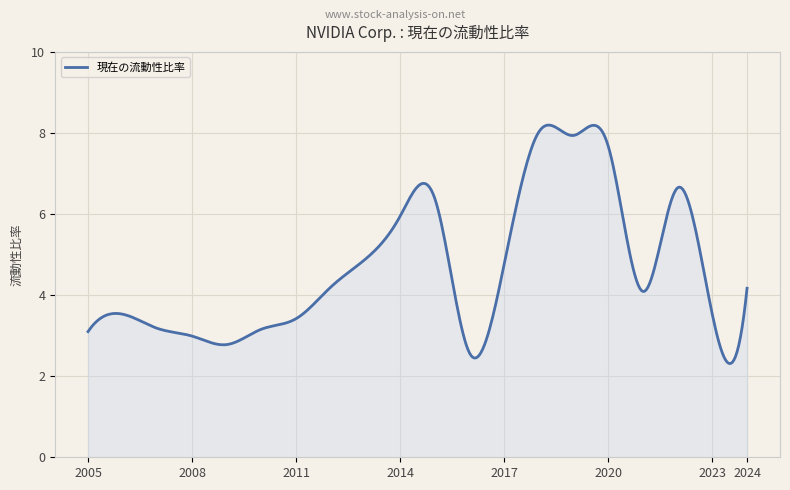

What is the sum of all values?

1868.0